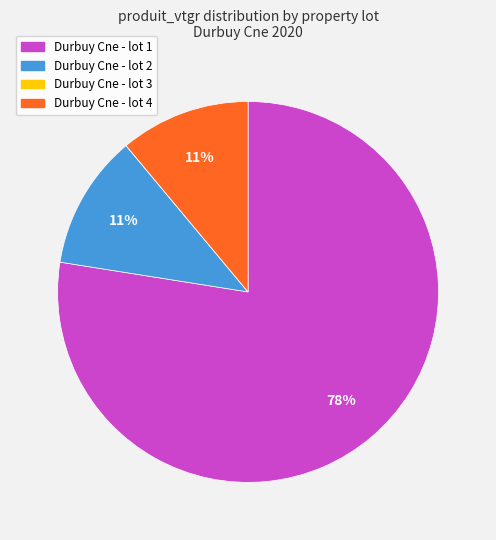

The Durbuy Cne - lot 2 slice represents 1% of the pie. True or false?

False